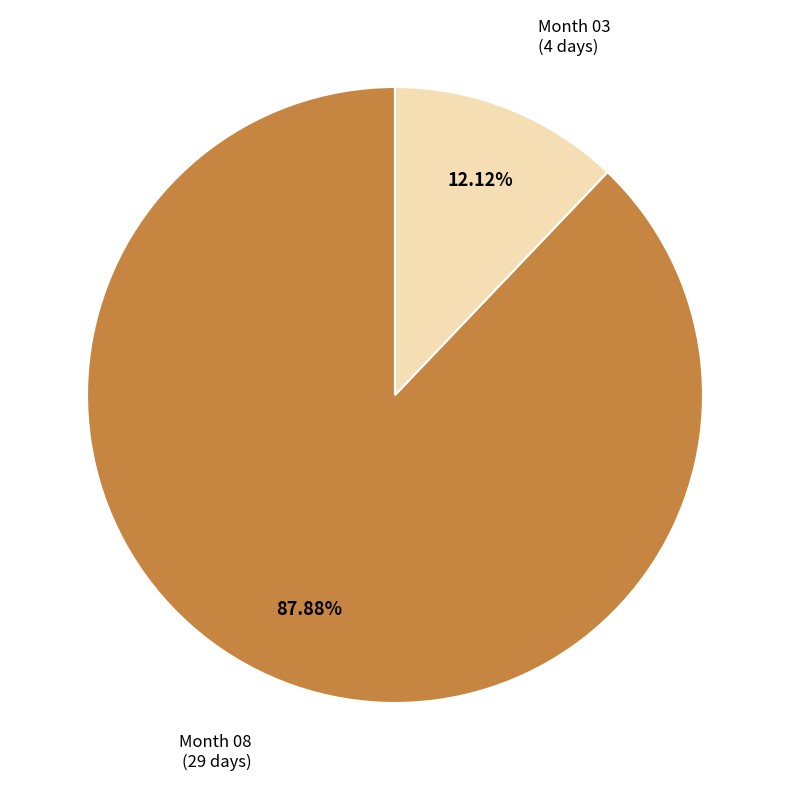

Does any single category account for the majority?

Yes